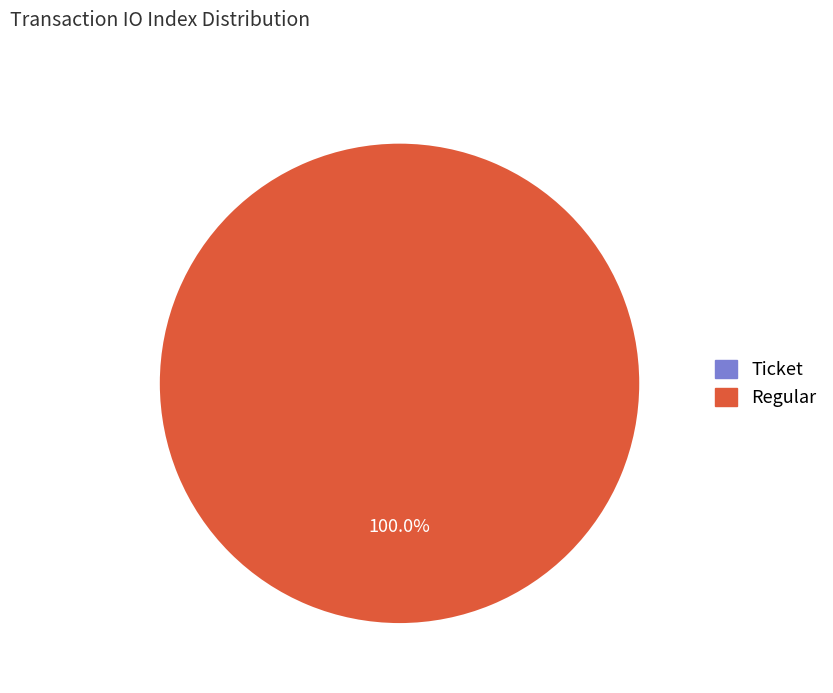

How many slices are in this pie chart?

2